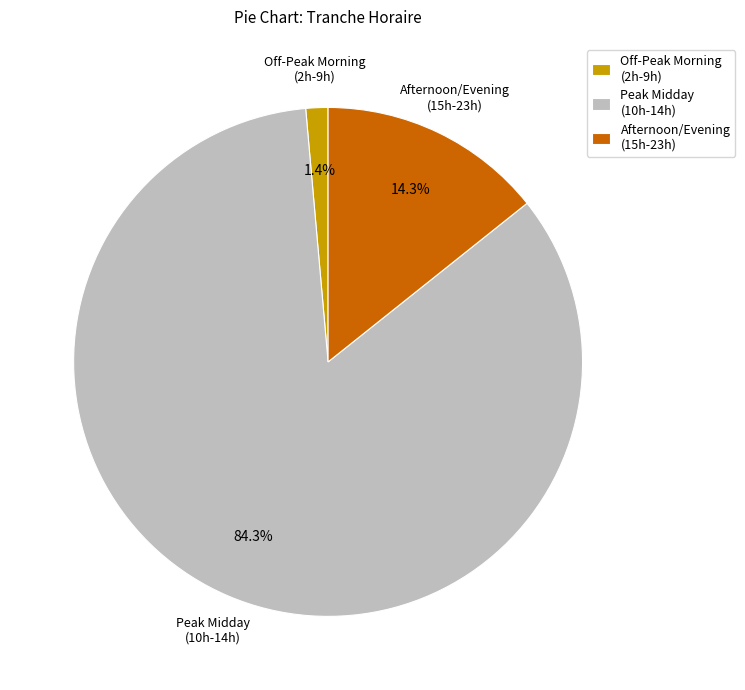

Is there a majority slice in this chart?

Yes